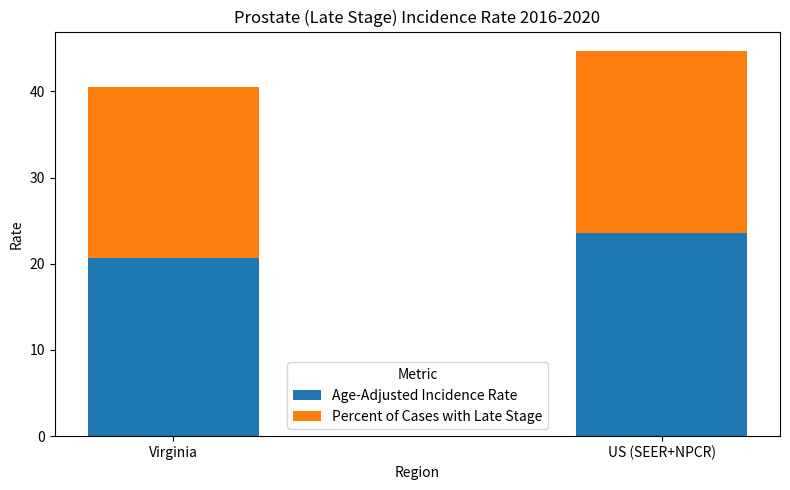

Is it true that Age-Adjusted Incidence Rate equals 31.2 at US (SEER+NPCR)?

False